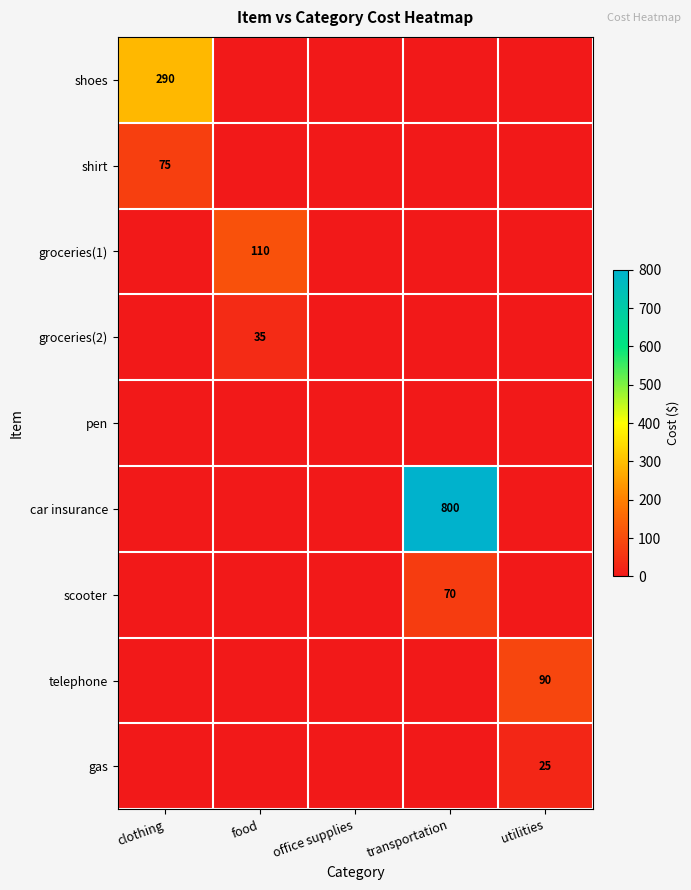

True or false: shirt has a value of 122 at clothing.

False